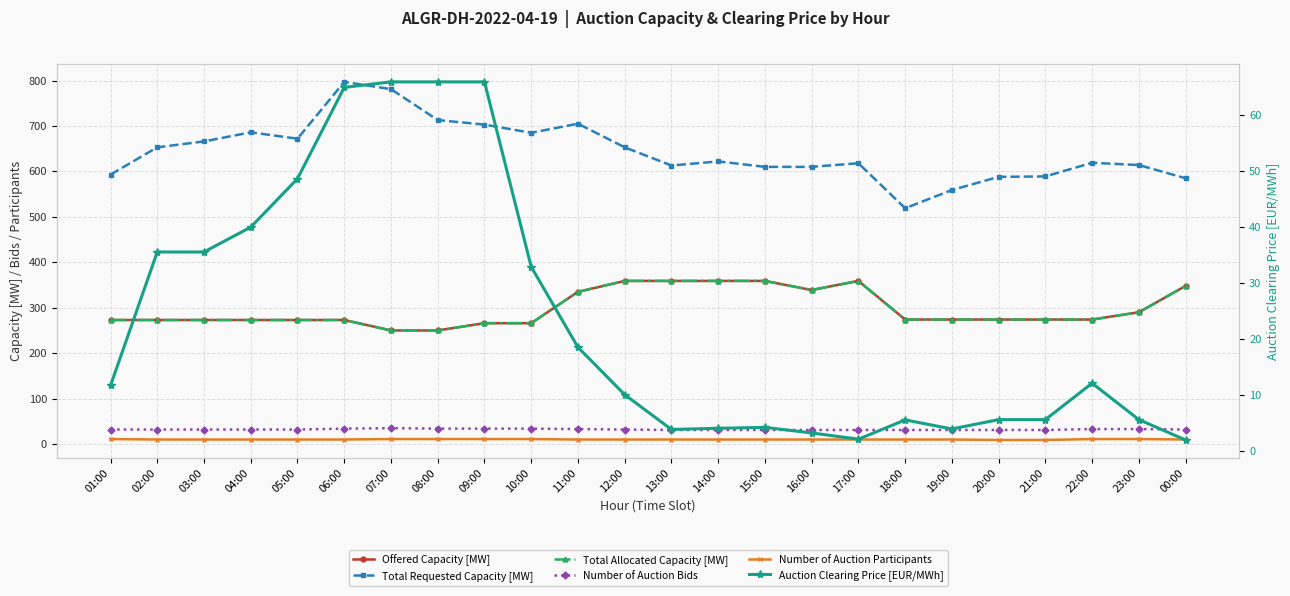

What is the difference between the highest and lowest values at 03:00?

656.0